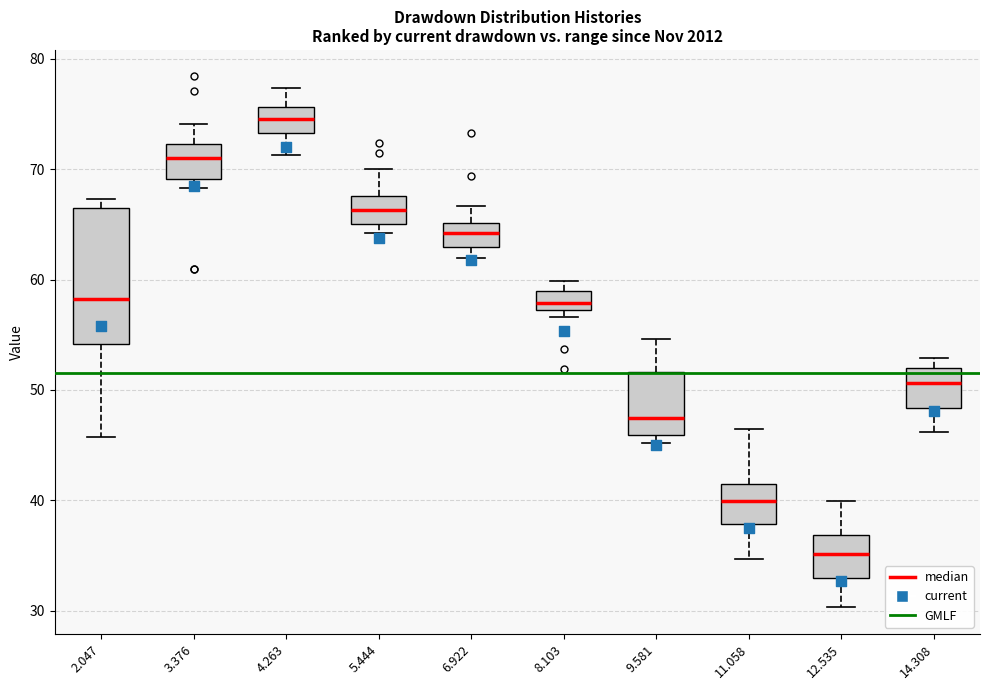

Reading left to right, read every box against the y-axis: the position of its median line, the range the box covers, and the ends of its whiskers. The values are not printed on the chart, so give them approximately, as read against the axis.

2.047: median 58, box 54 to 67, whiskers 46 to 67 (just above the box's upper edge)
3.376: median 71, box 69 to 72, whiskers 68 to 74
4.263: median 75, box 73 to 76, whiskers 71 to 77
5.444: median 66, box 65 to 68, whiskers 64 to 70
6.922: median 64, box 63 to 65, whiskers 62 to 67
8.103: median 58, box 57 to 59, whiskers 57 (just below the box's lower edge) to 60
9.581: median 48, box 46 to 52, whiskers 45 to 55
11.058: median 40, box 38 to 41, whiskers 35 to 47
12.535: median 35, box 33 to 37, whiskers 30 to 40
14.308: median 51, box 48 to 52, whiskers 46 to 53